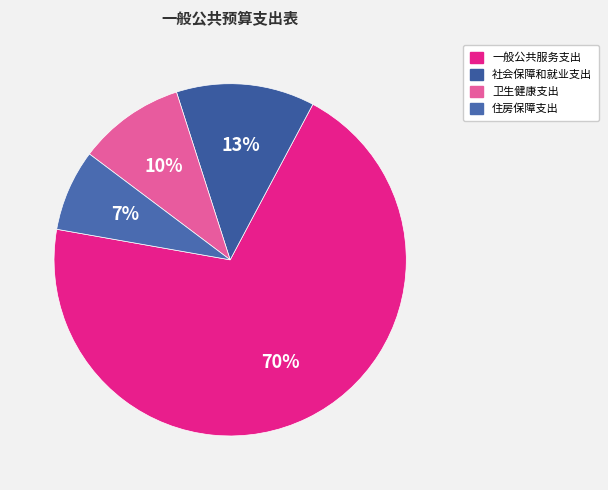

To the nearest percent, what portion does 住房保障支出 represent?

7%